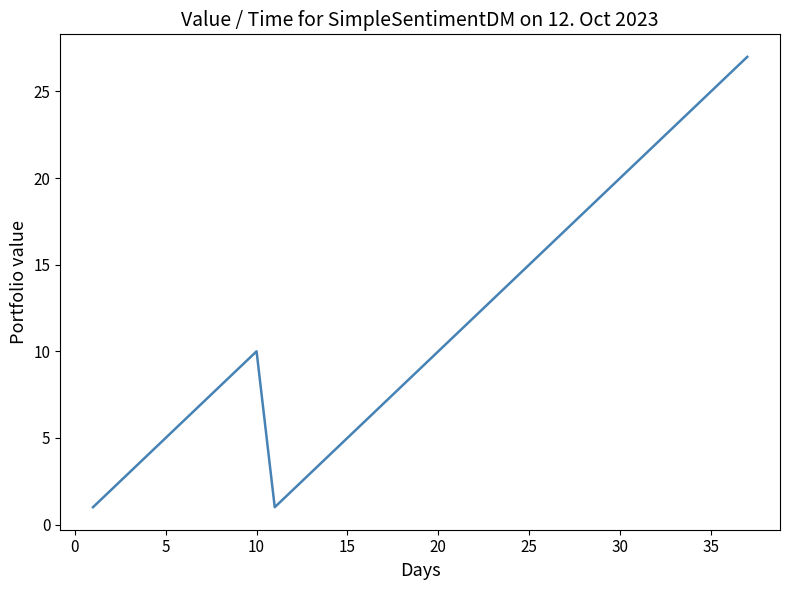

What is the greatest value displayed?

27